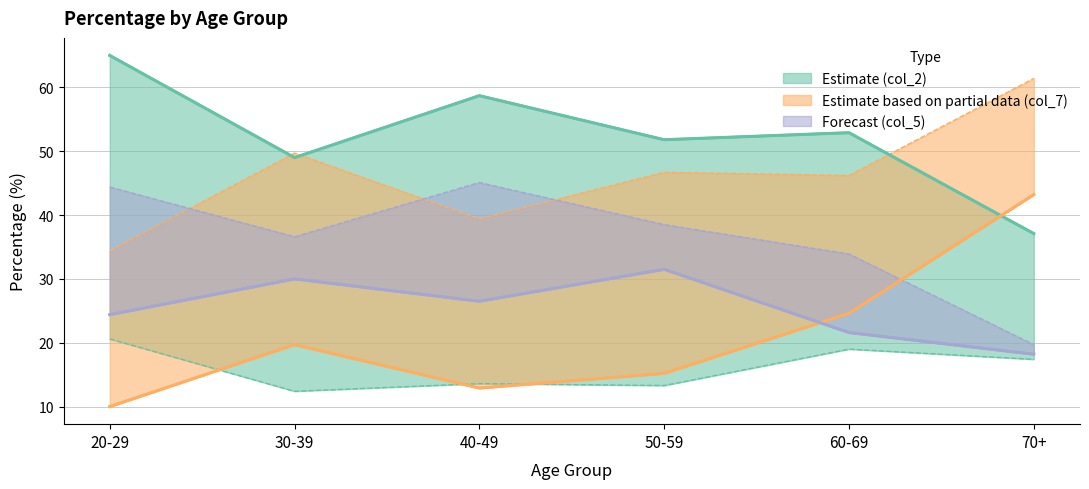

At which label does col_5 reach its minimum?

70+